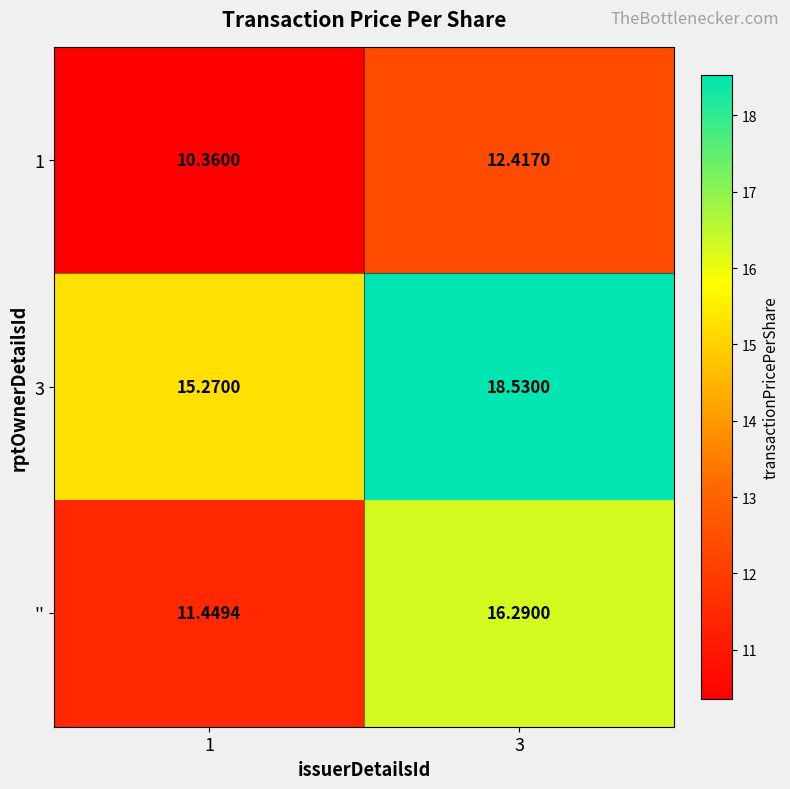

Is the value of '' at 1 greater than the value of 3 at 1?

No